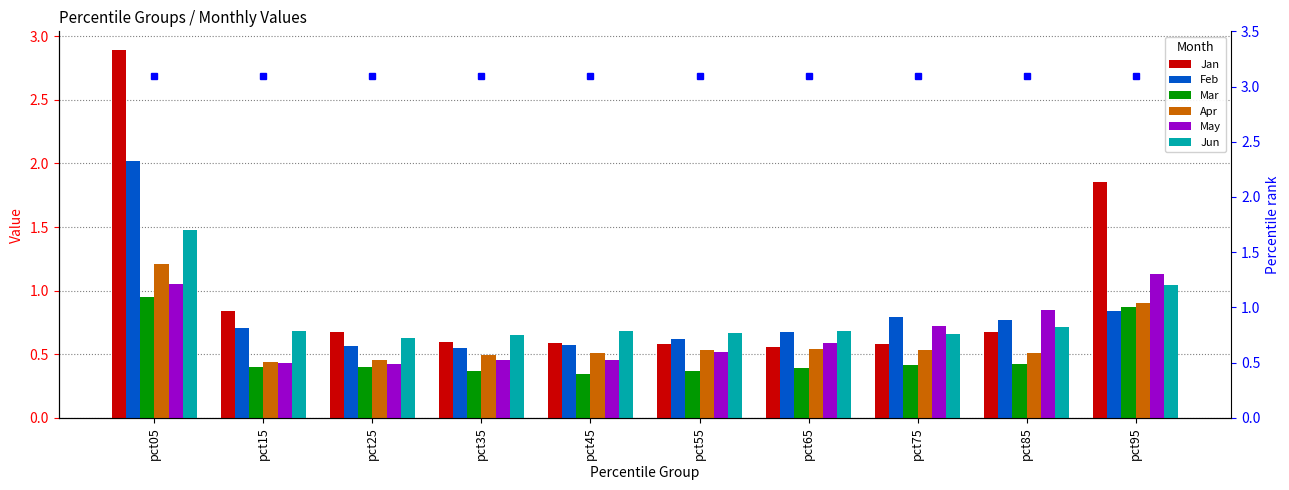

How many groups of bars are there?

10